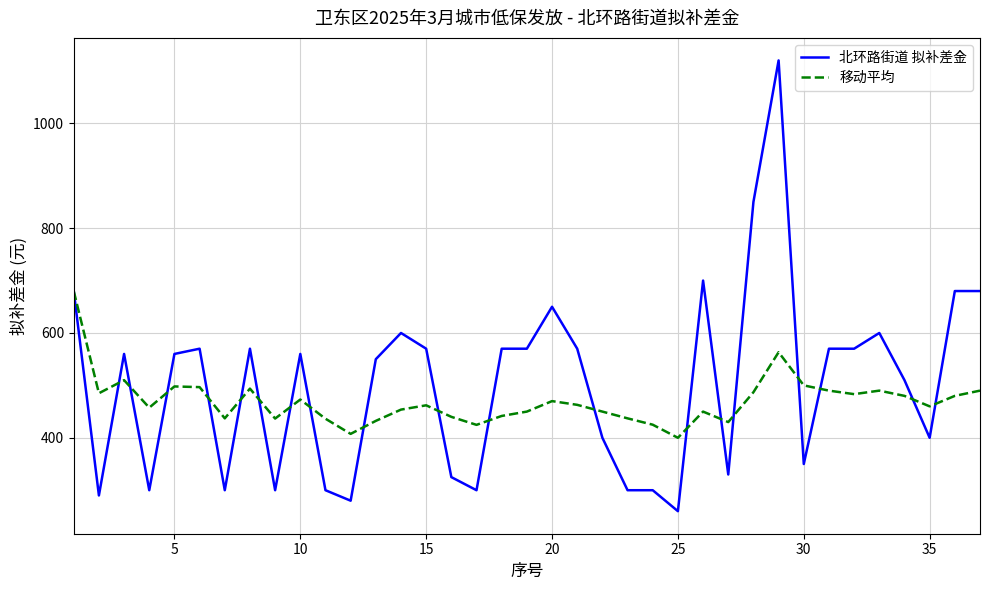

Which series has the largest range (max minus min)?

北环路街道 拟补差金